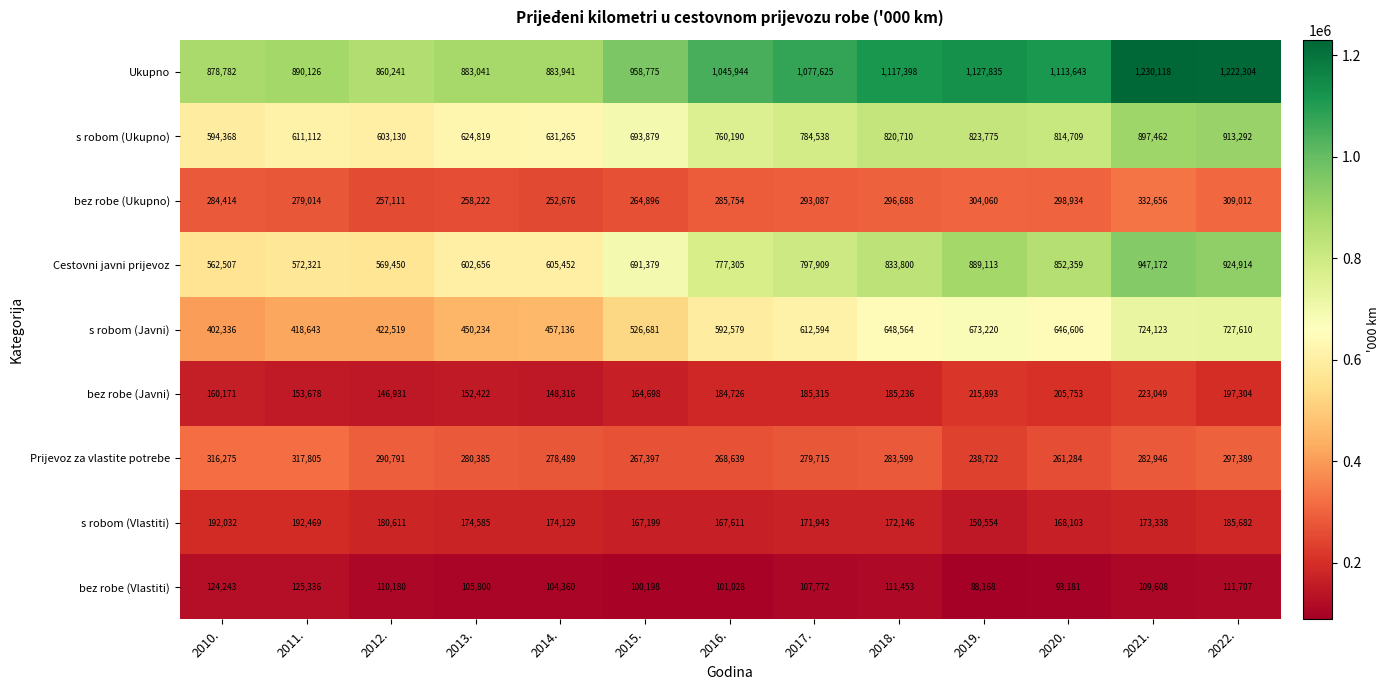

What is the total value across all series at 2010.?

3515128